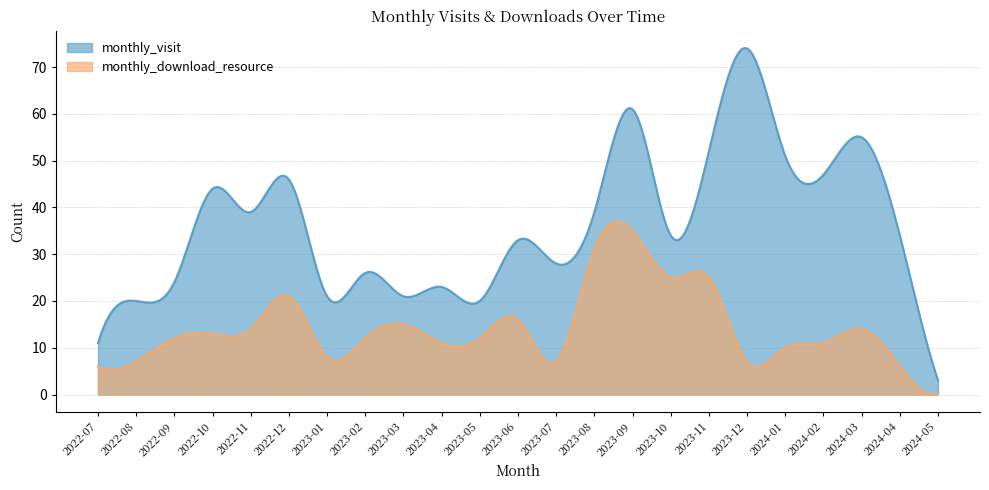

Where does the monthly_download_resource series first go above 12?

2022-10